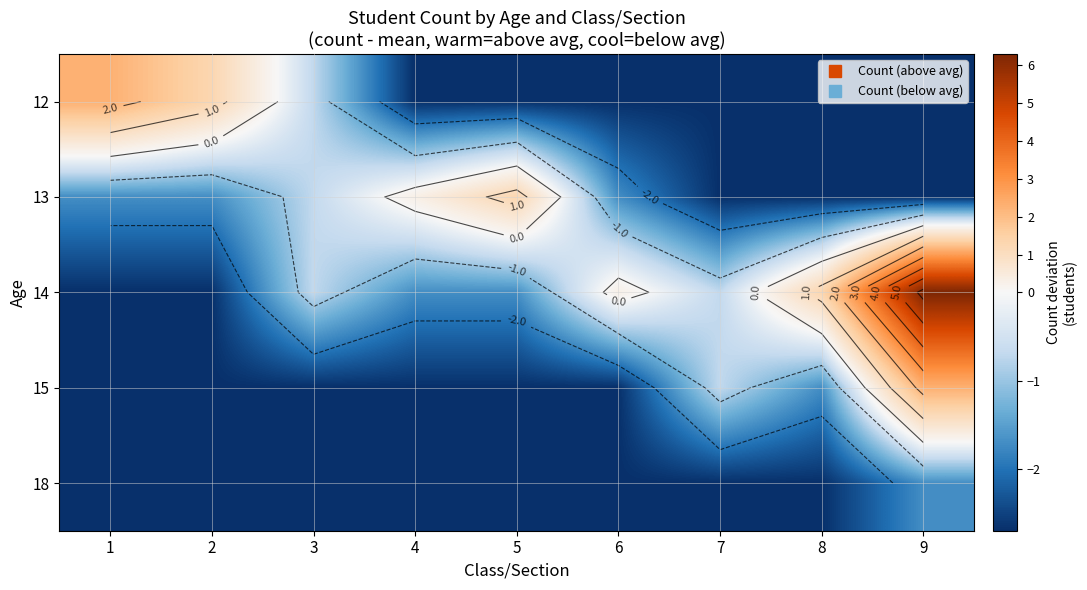

Rank the series by their maximum value, from highest to lowest.

14, 12, 15, 13, 18